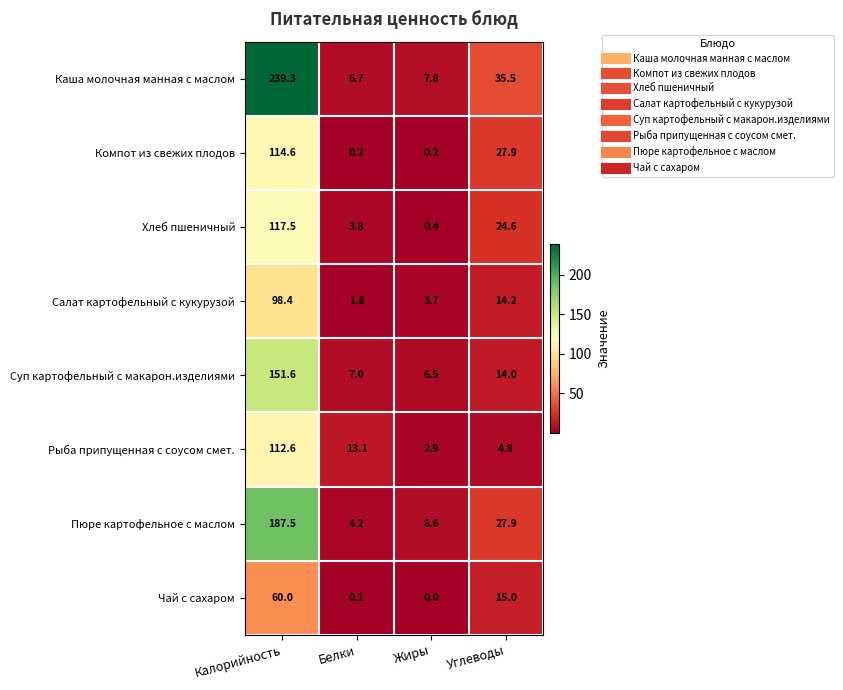

What is the average value of the Суп картофельный с макарон.изделиями series?

44.8